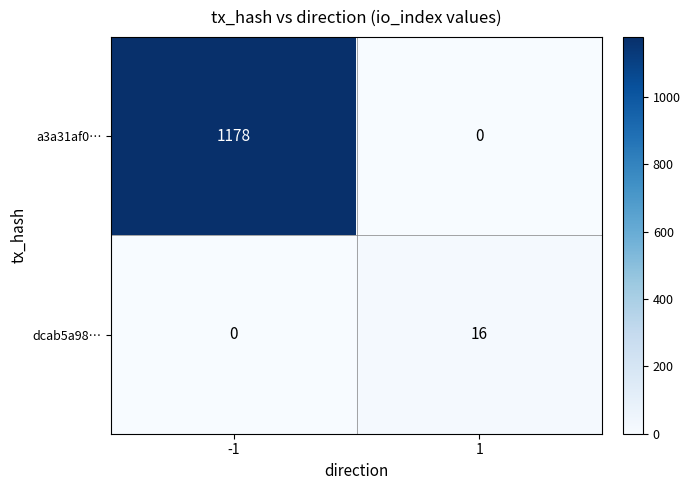

List the series in order of their peak value, highest first.

a3a31af0…, dcab5a98…